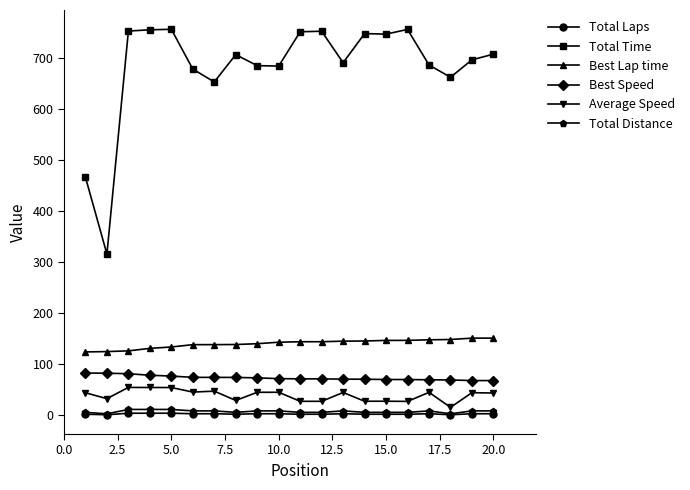

Rank the series by their maximum value, from highest to lowest.

Total Time, Best Lap time, Best Speed, Average Speed, Total Distance, Total Laps